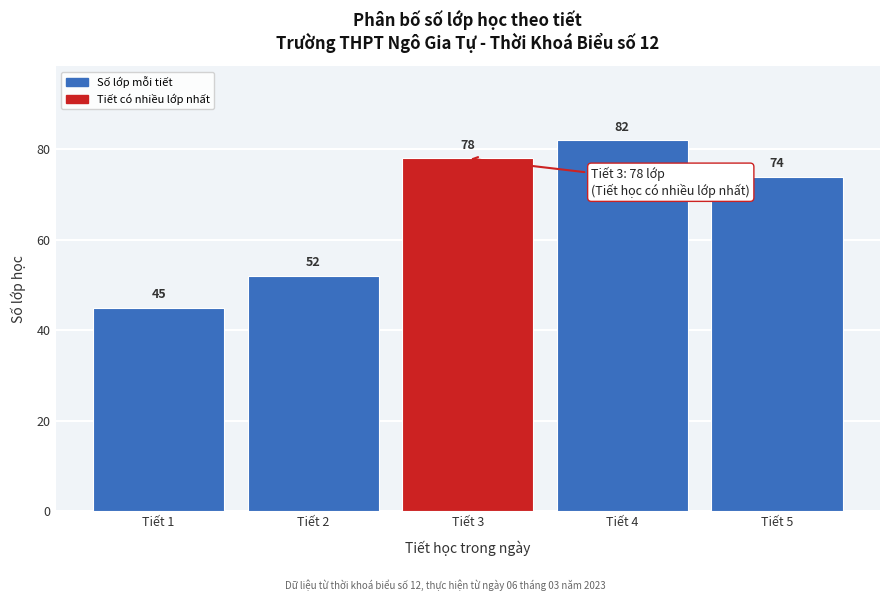

Reading left to right, what are all the values shown in this chart?

Tiết 1=45	Tiết 2=52	Tiết 3=78	Tiết 4=82	Tiết 5=74